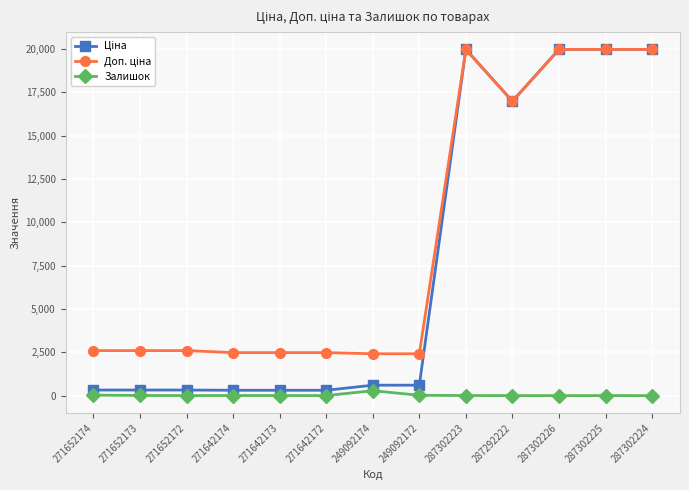

What is the total value across all series at 271652174?

2955.1